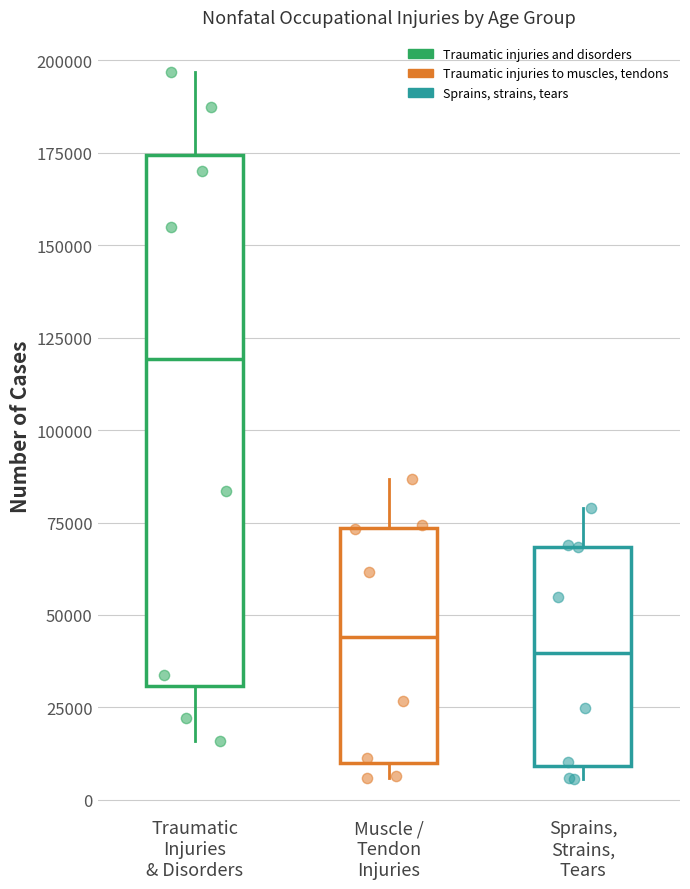

Where does the lower whisker of the box for Traumatic Injuries & Disorders end on the y-axis? The values are not printed on the chart, so give them approximately, as read against the axis.

15000